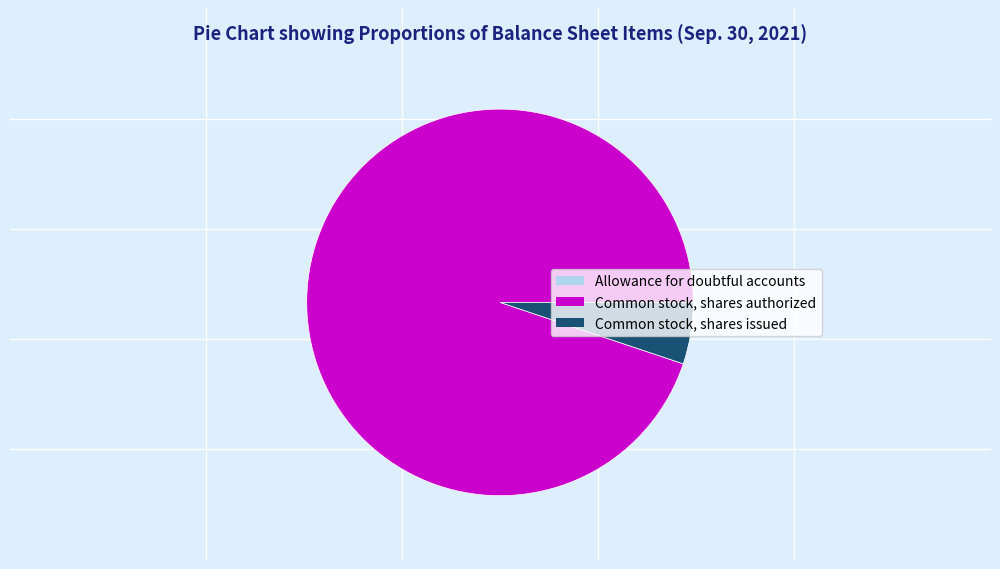

Which slice is the largest?

Common stock, shares authorized